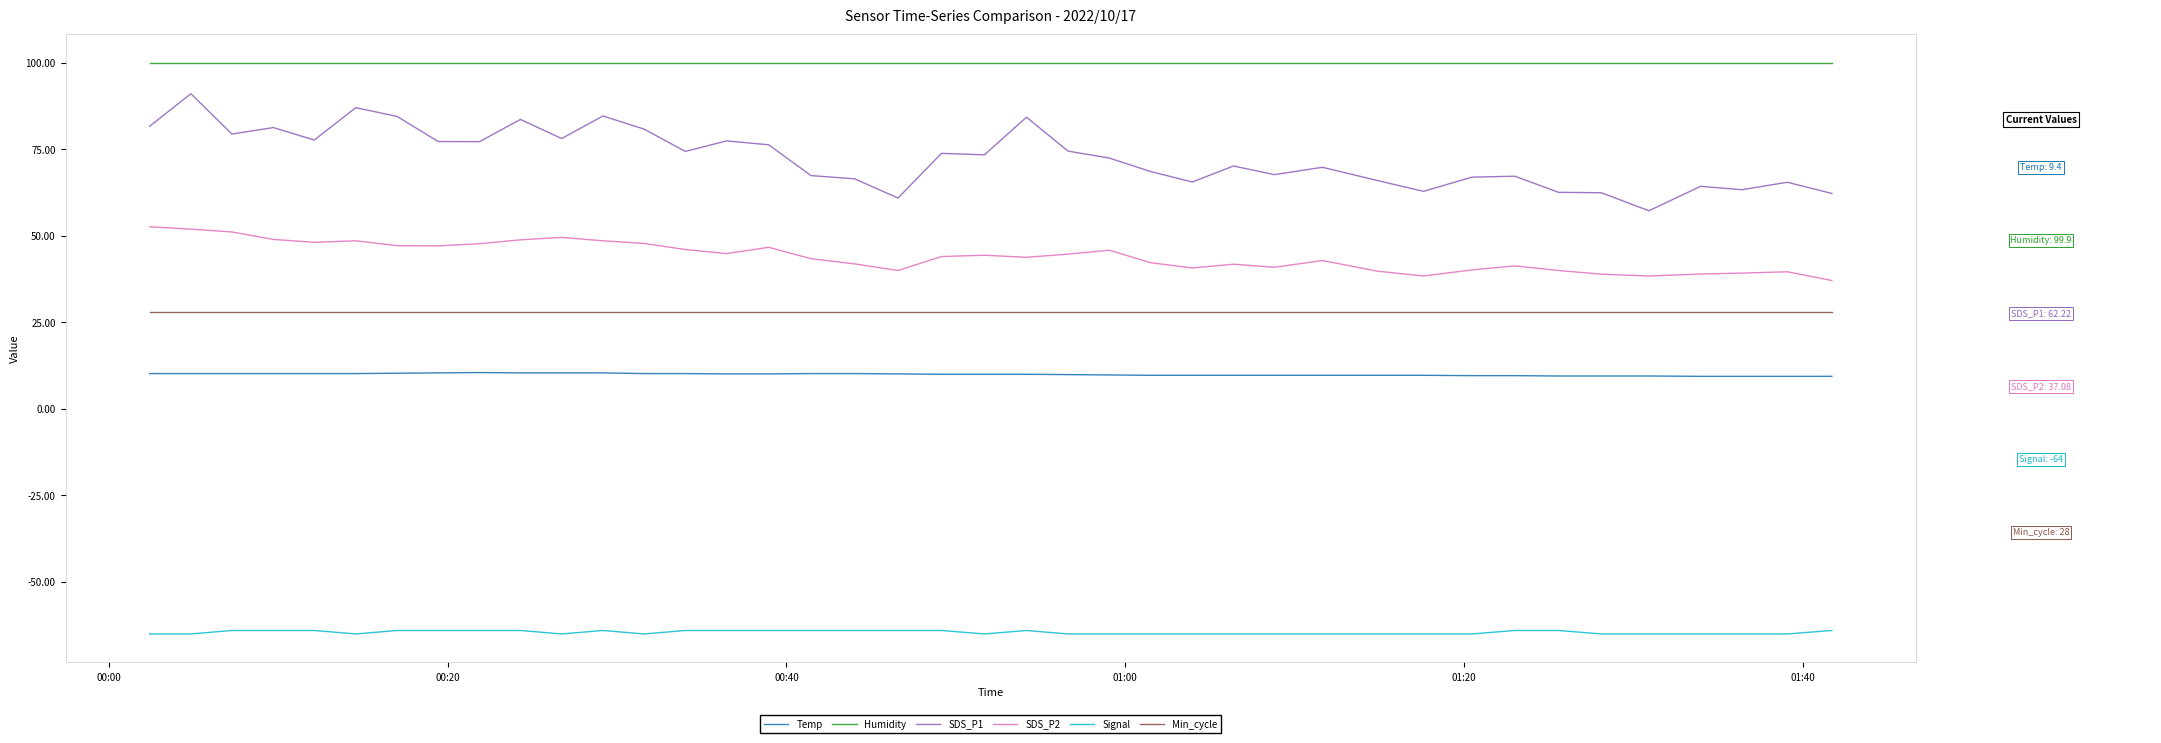

Which series has the largest total across all categories?

Humidity